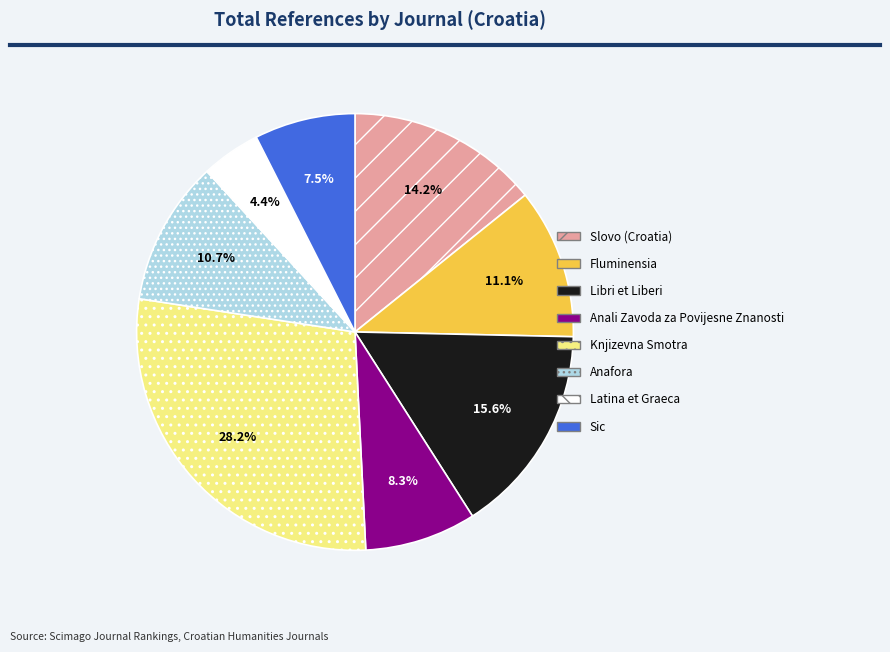

Is Slovo (Croatia) the majority of the pie?

No